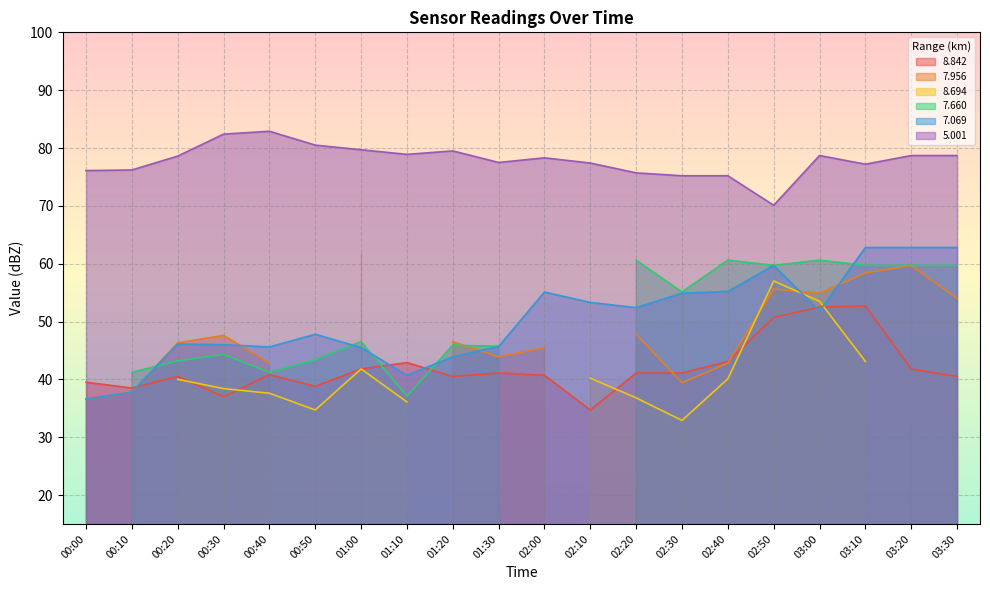

Is it true that   5.001 equals 80.5 at 00:50?

True